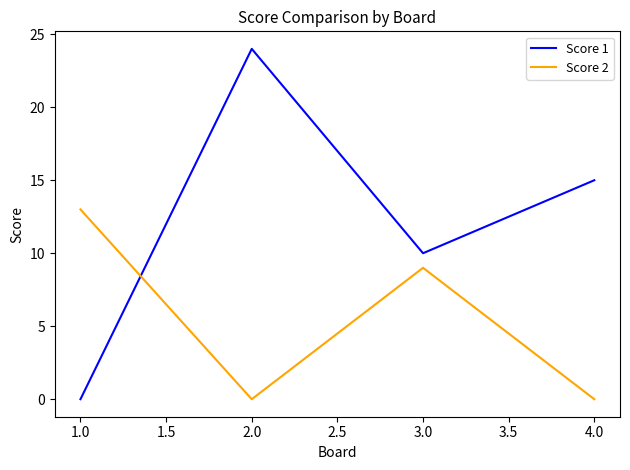

The Score 2 series shows 6 at 4.0. True or false?

False